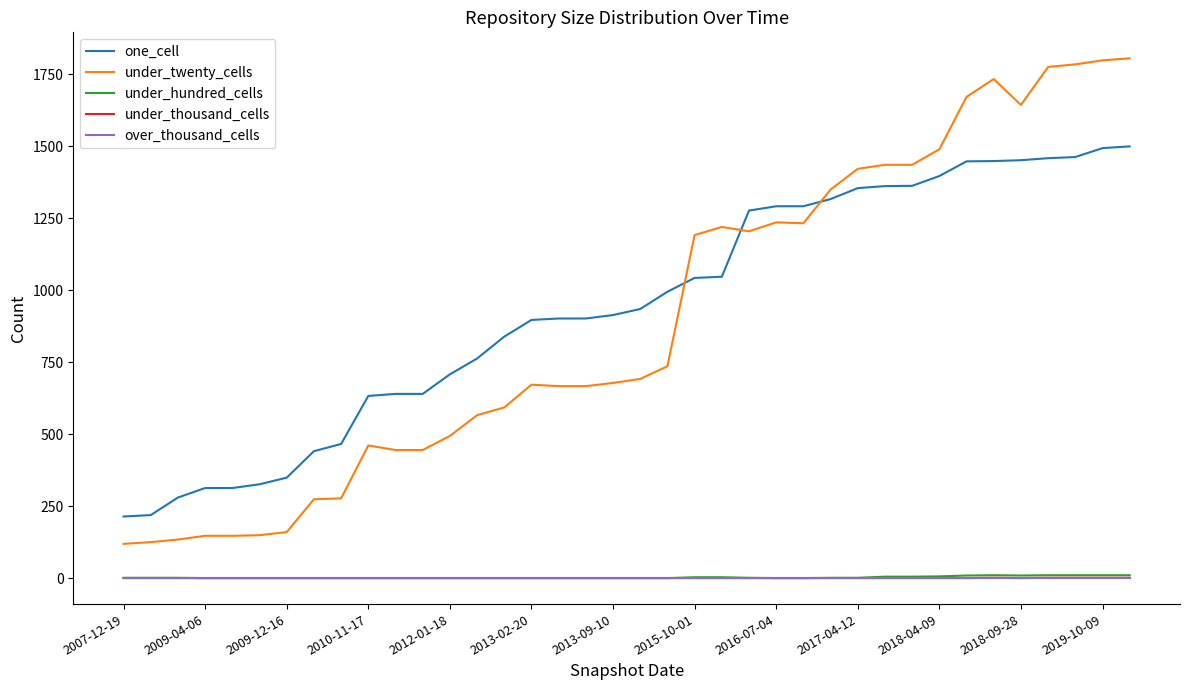

What is the maximum value shown in the chart?

1806